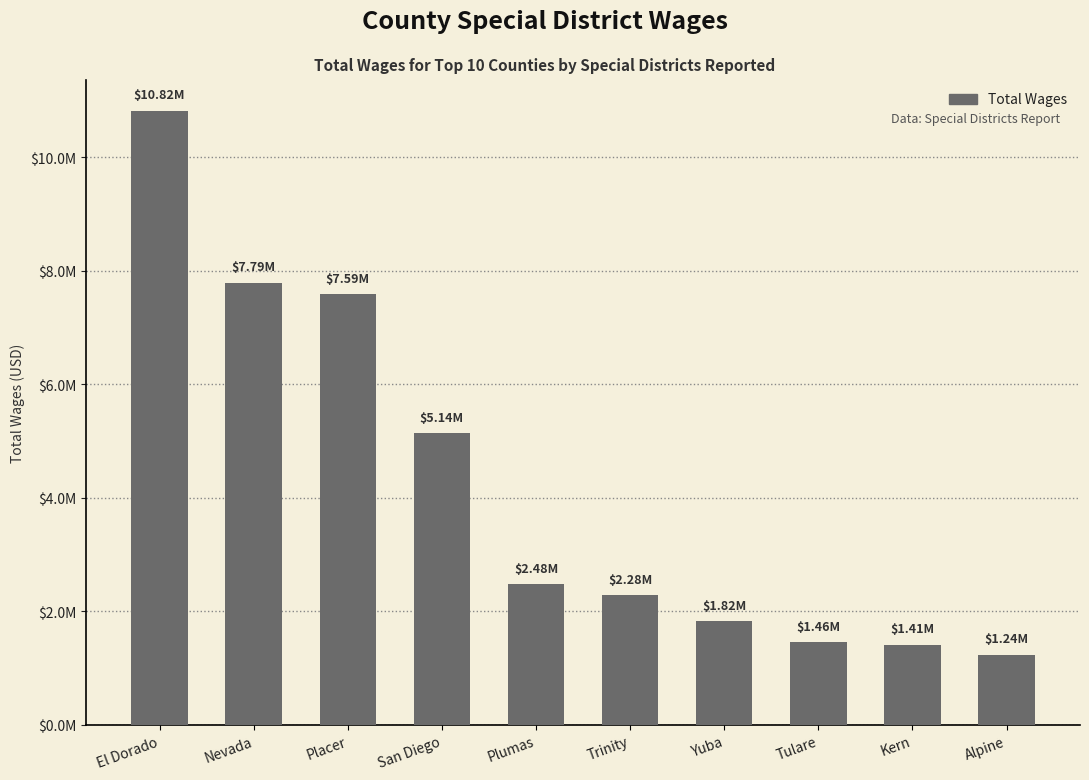

Does the chart contain any negative values?

No